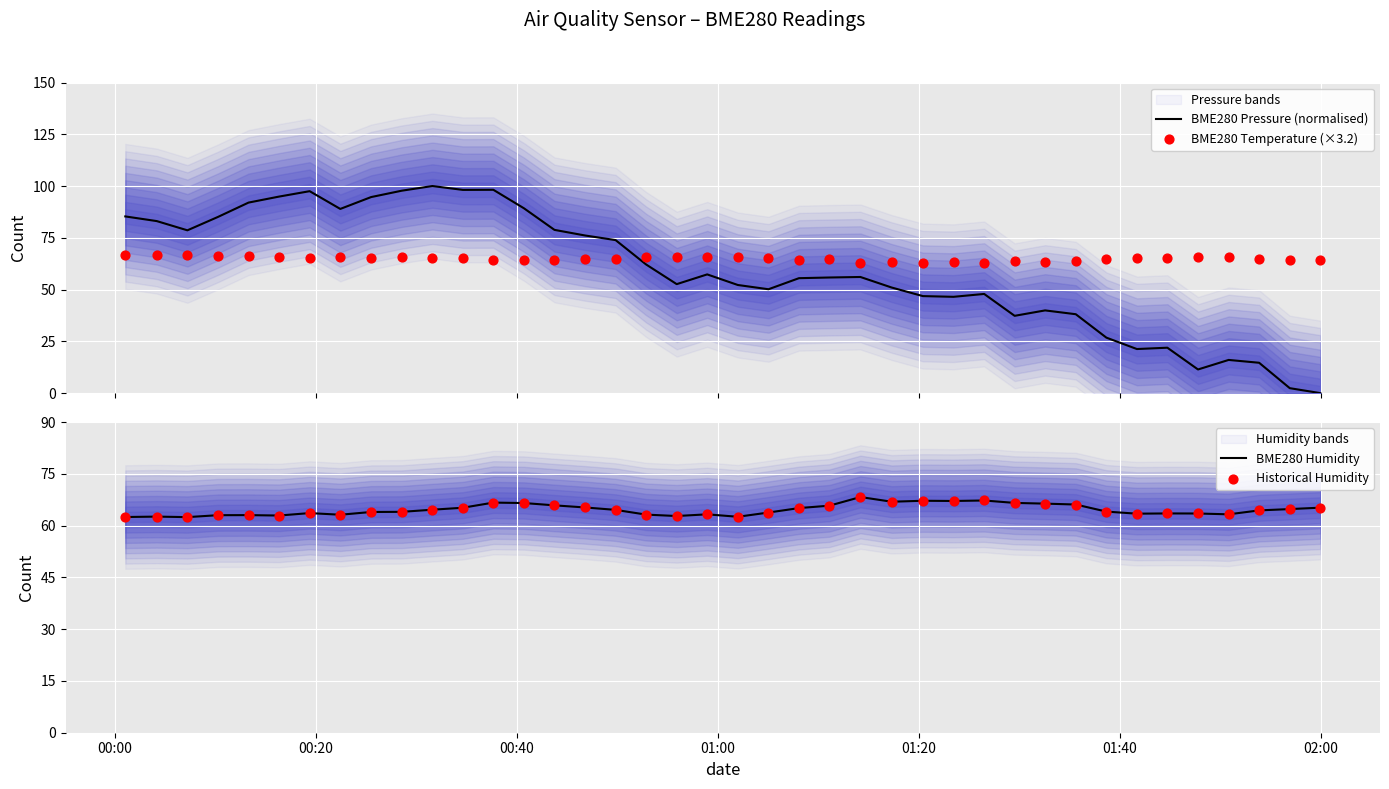

What is the minimum value for BME280 Humidity?

62.5